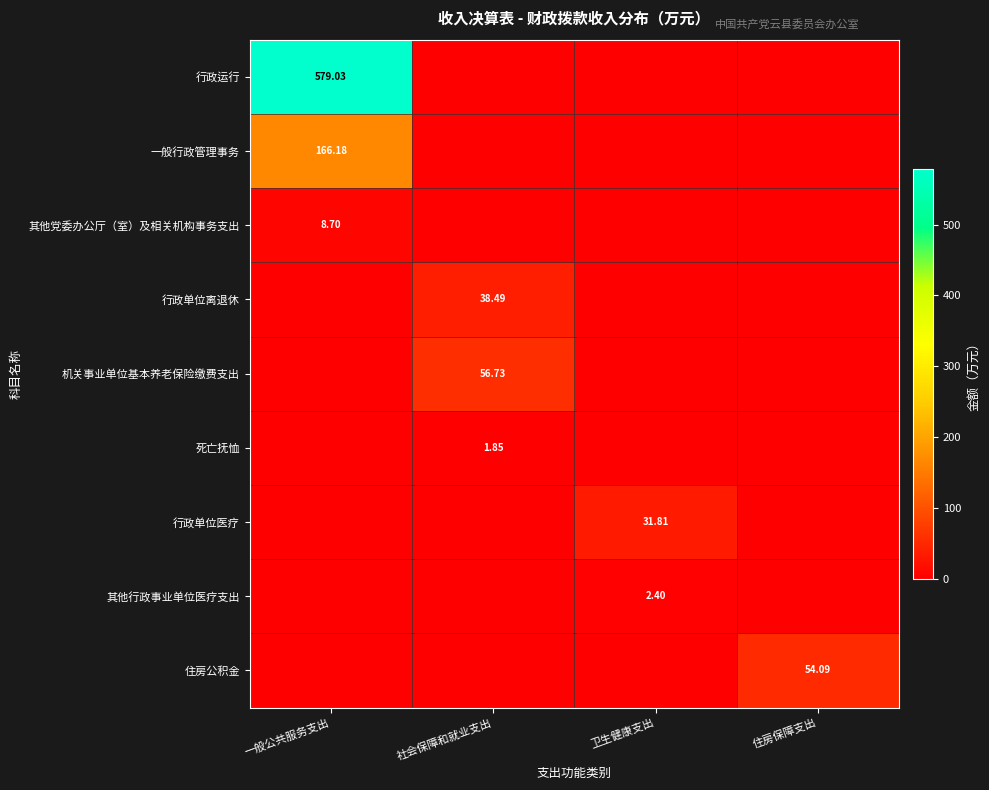

Which label corresponds to the smallest value in the chart?

社会保障和就业支出